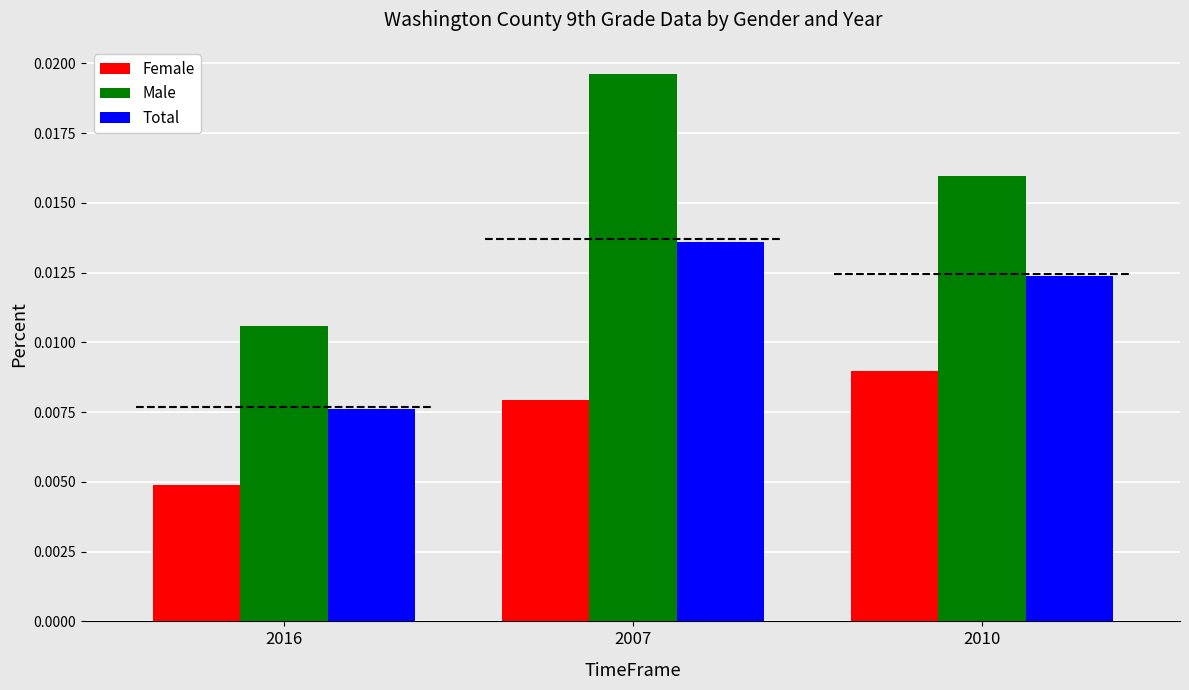

Is the value of Female at 2007 greater than the value of Total at 2007?

No